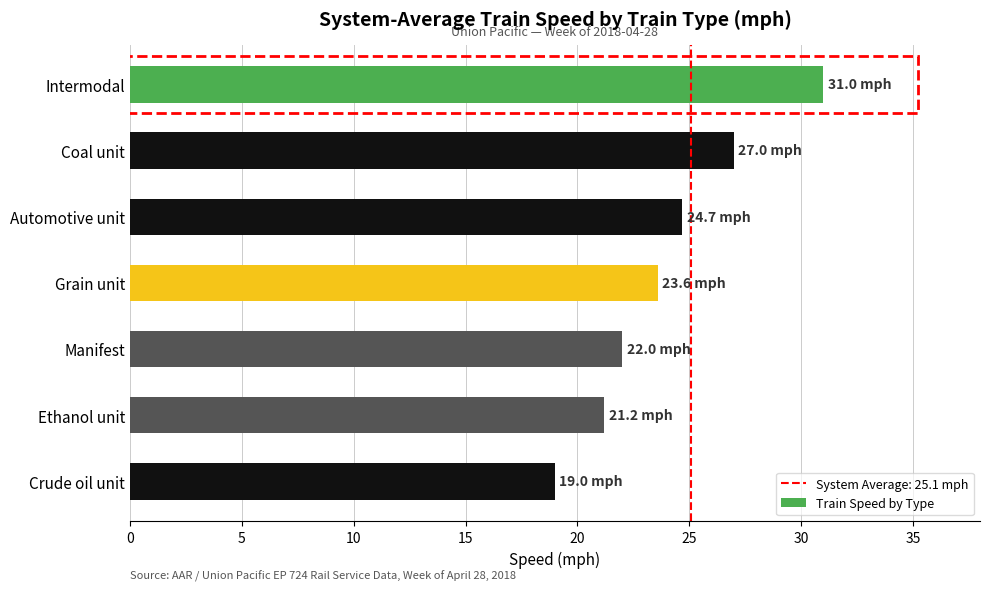

What is the average value?

24.1